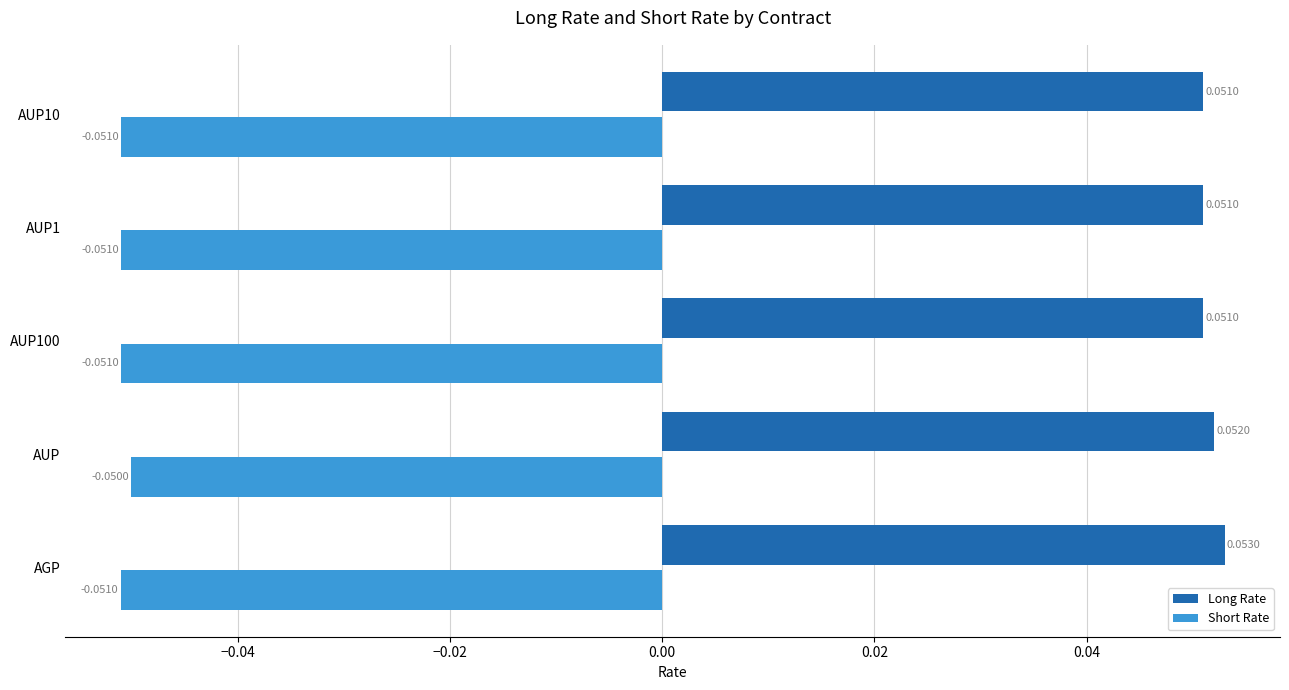

Rank the series at AUP from highest to lowest value.

Long Rate, Short Rate